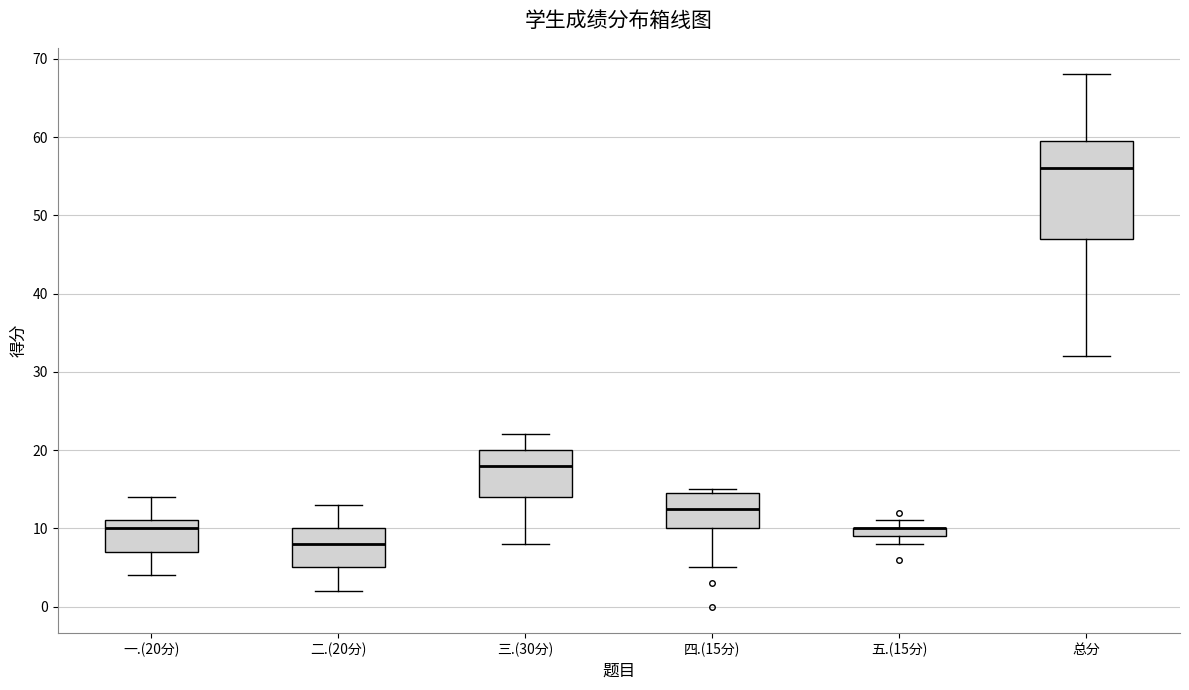

Where is the lower edge of the box for 四.(15分) on the y-axis? The values are not printed on the chart, so give them approximately, as read against the axis.

10